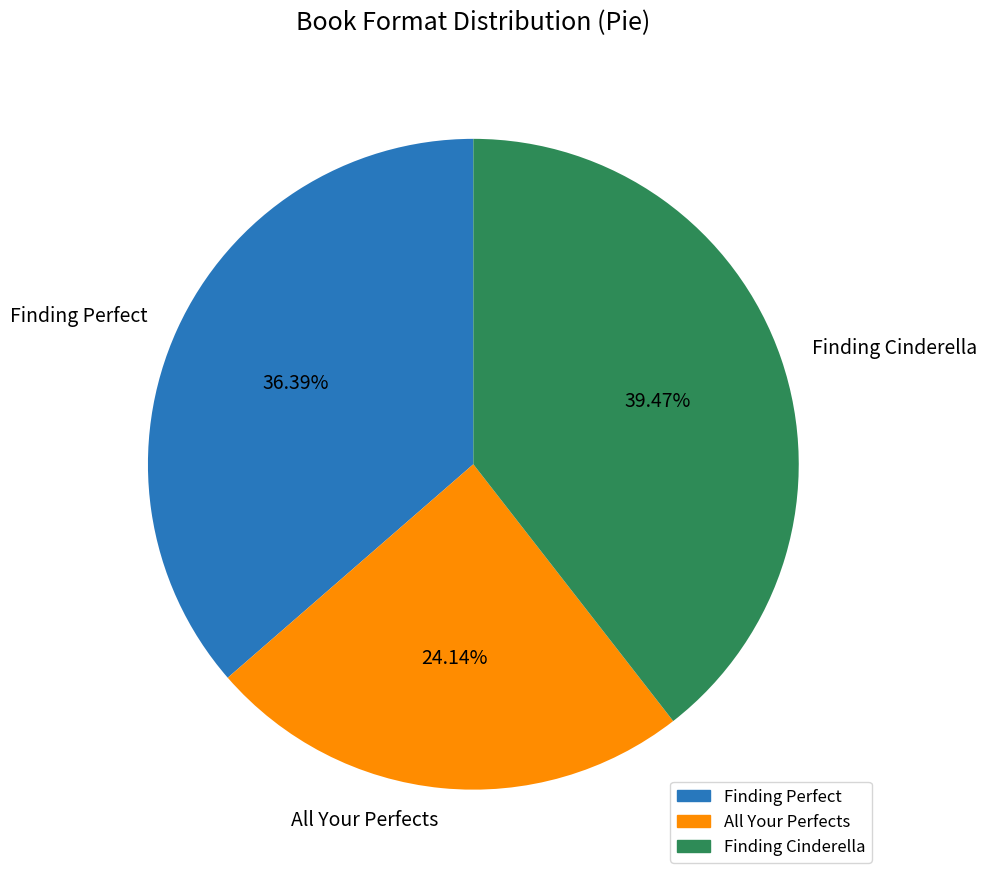

The Finding Cinderella slice represents 39% of the pie. True or false?

True